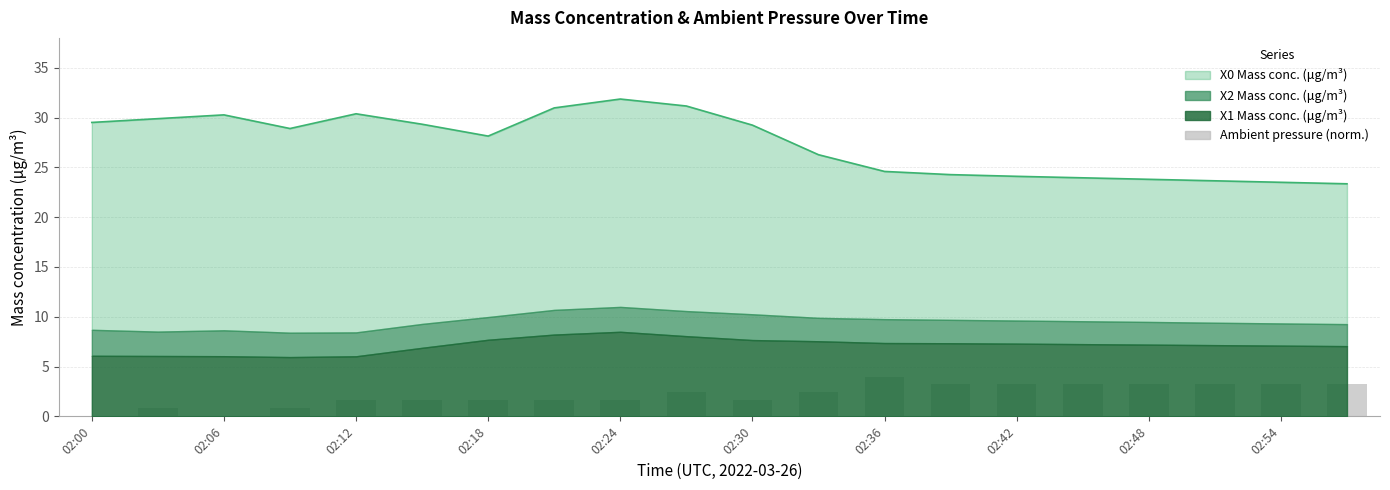

What is the sum of all Ambient pressure (normalized) values?

42.4